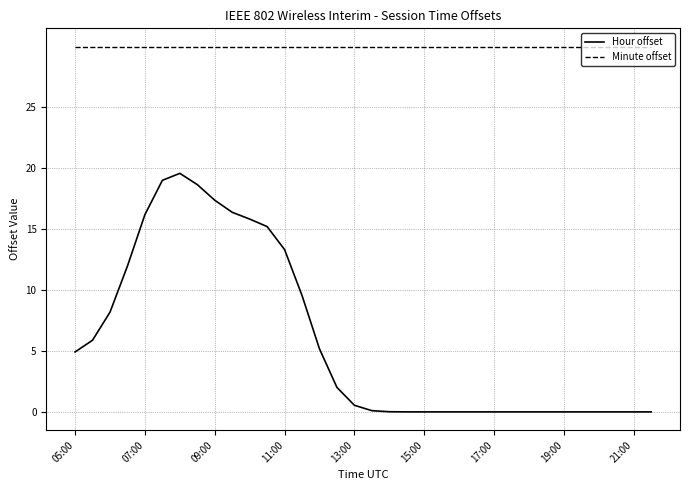

List the series in order of their overall mean, highest first.

Minute offset, Hour offset